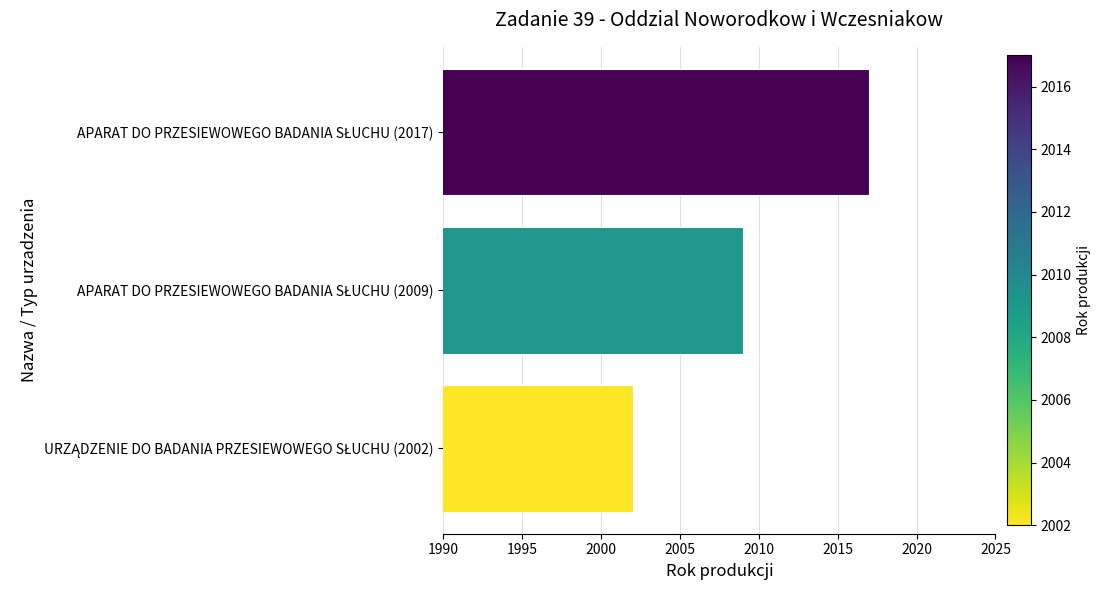

What is the value of the 3rd bar from the top?

2002